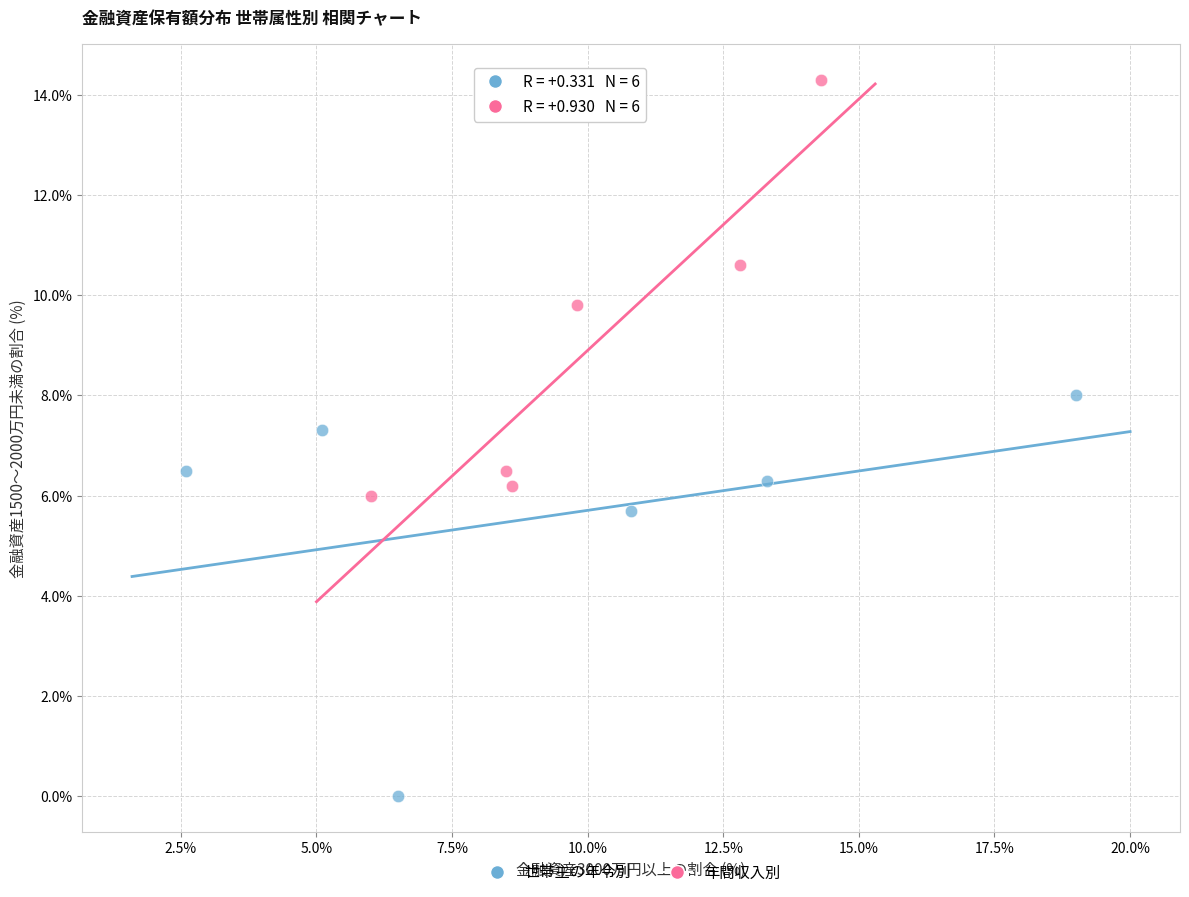

Which series contains the lowest Y value?

世帯主の年令別